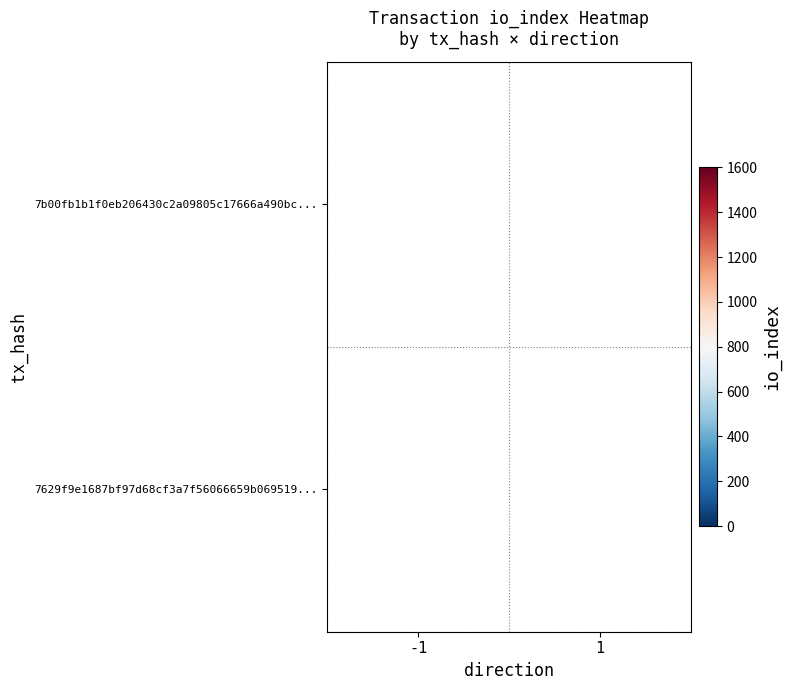

The value of 7629f9e1687bf97d68cf3a7f56066659b069519... at 1 is 2. True or false?

False